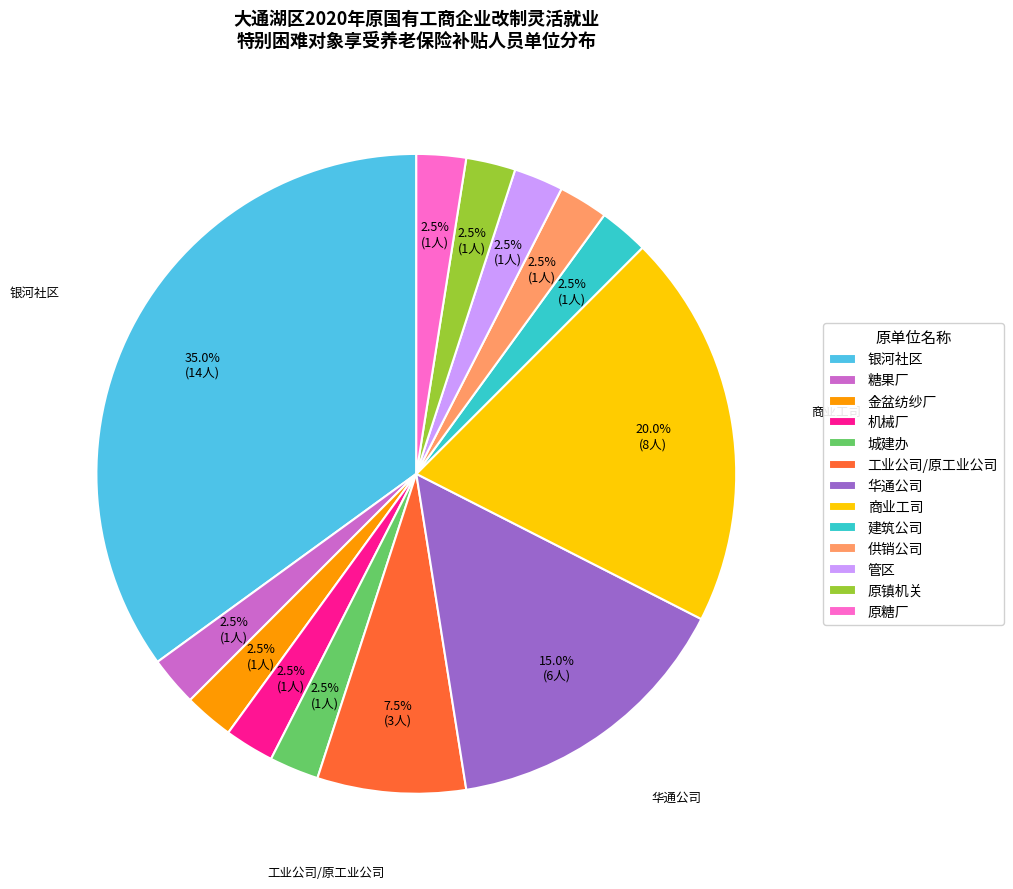

Approximately how many times larger is the value at 机械厂 compared to 城建办?

1.0